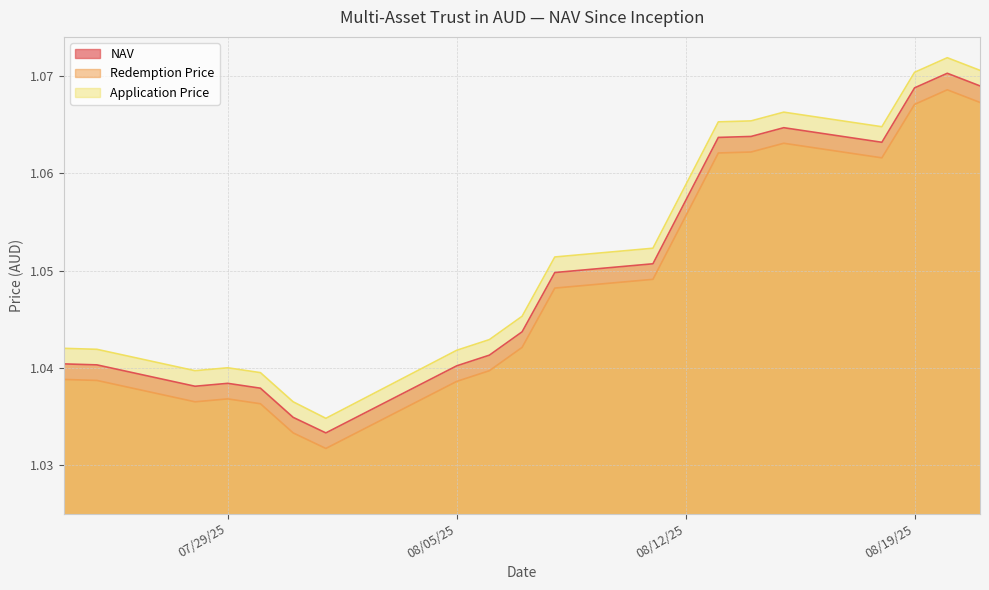

Rank the categories by NAV value from highest to lowest.

08/20/2025, 08/21/2025, 08/19/2025, 08/15/2025, 08/14/2025, 08/13/2025, 08/18/2025, 08/12/2025, 08/11/2025, 08/08/2025, 08/07/2025, 08/06/2025, 07/24/2025, 07/25/2025, 08/05/2025, 07/29/2025, 07/28/2025, 07/30/2025, 07/31/2025, 08/01/2025